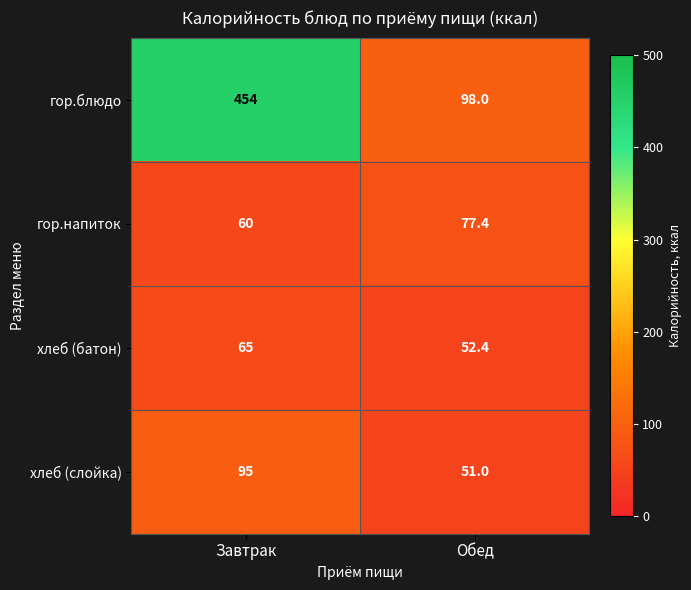

Reading left to right, list all the values displayed in this chart.

гор.блюдо: Завтрак=454.0	Обед=98.0
гор.напиток: Завтрак=60.0	Обед=77.4
хлеб (батон): Завтрак=65.0	Обед=52.4
хлеб (слойка): Завтрак=95.0	Обед=51.0